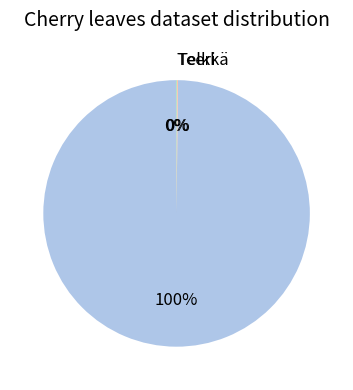

To the nearest percent, what is the average slice percentage?

33%